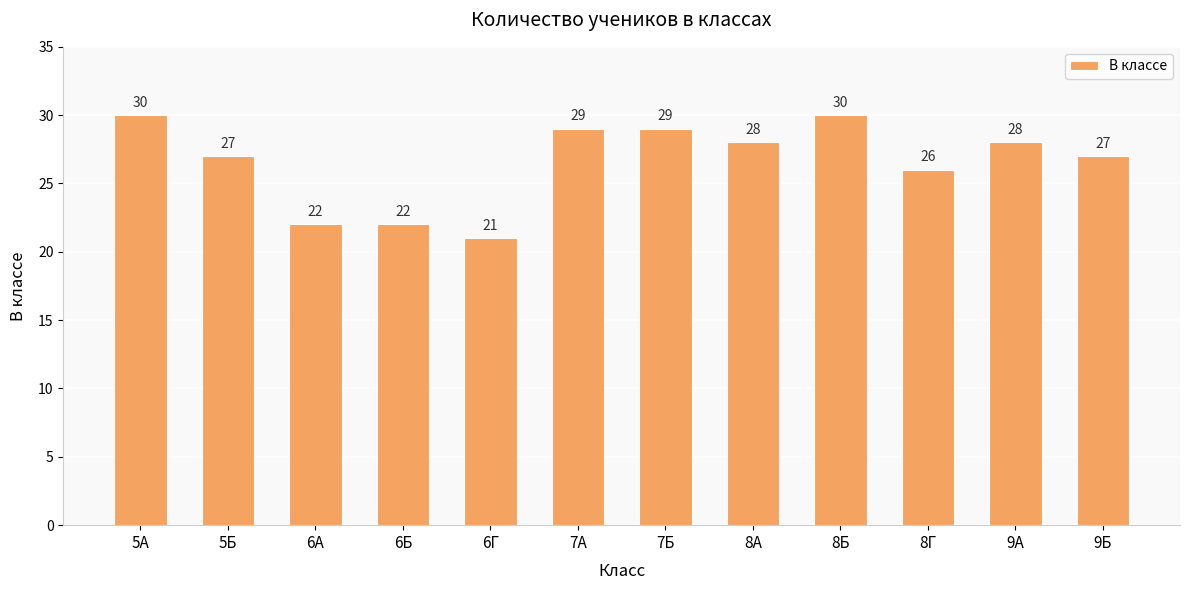

Which category has the lowest value across all series?

6Г